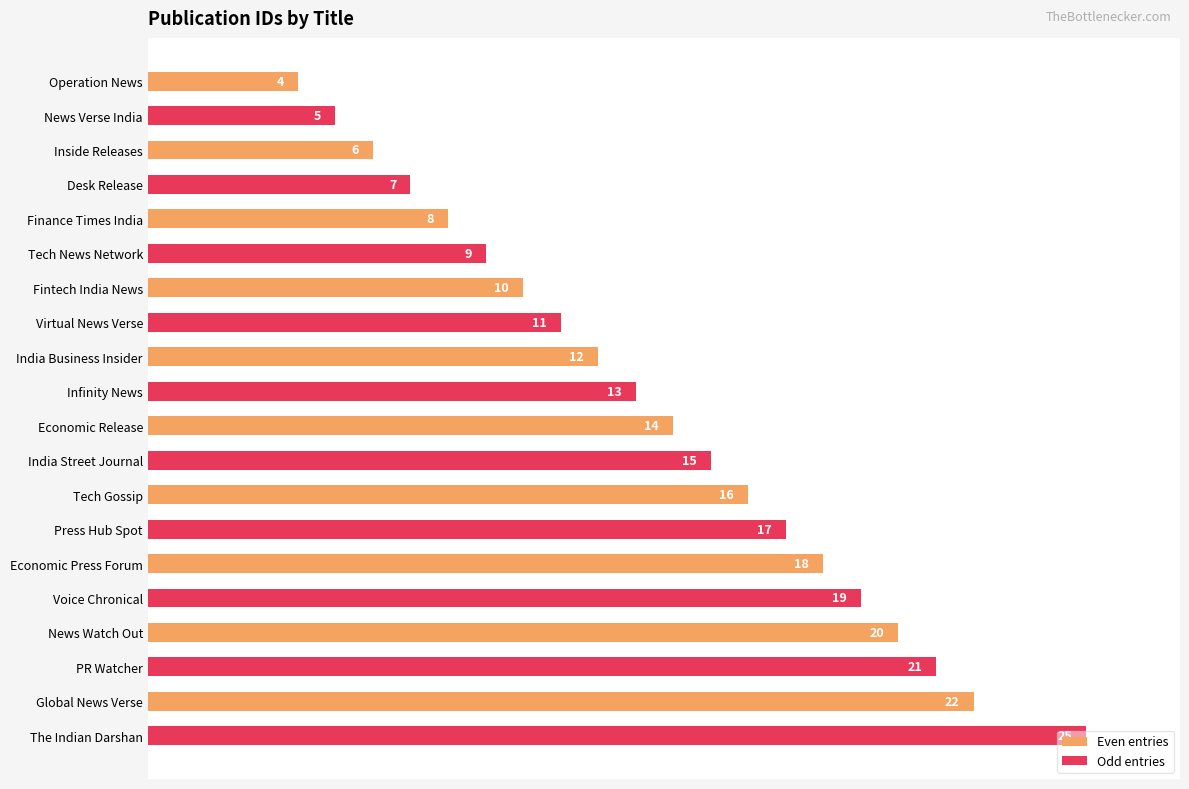

Does the chart contain any negative values?

No